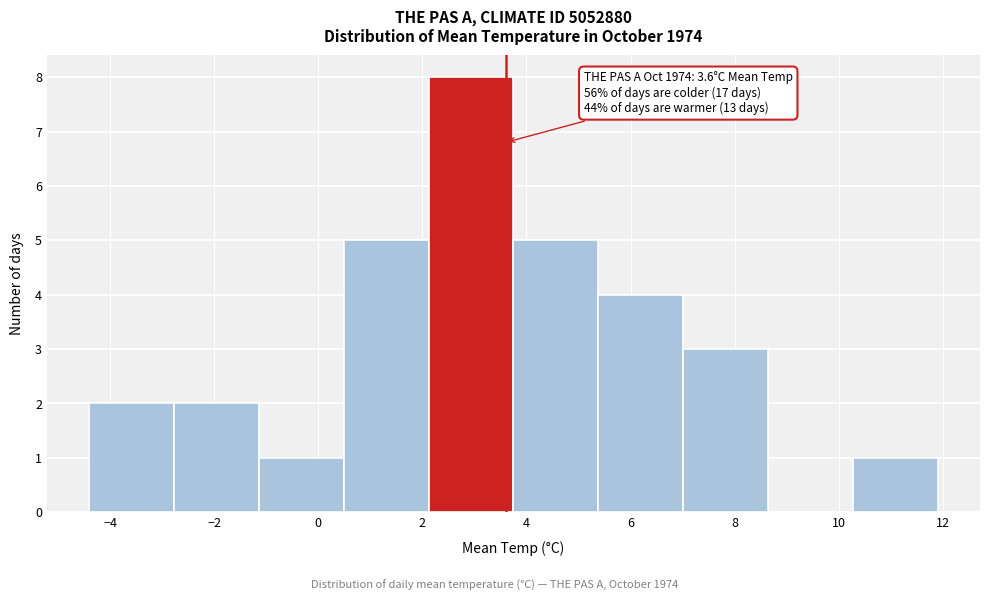

Over which range of the x-axis is the bar tallest?

2.2 to 3.8